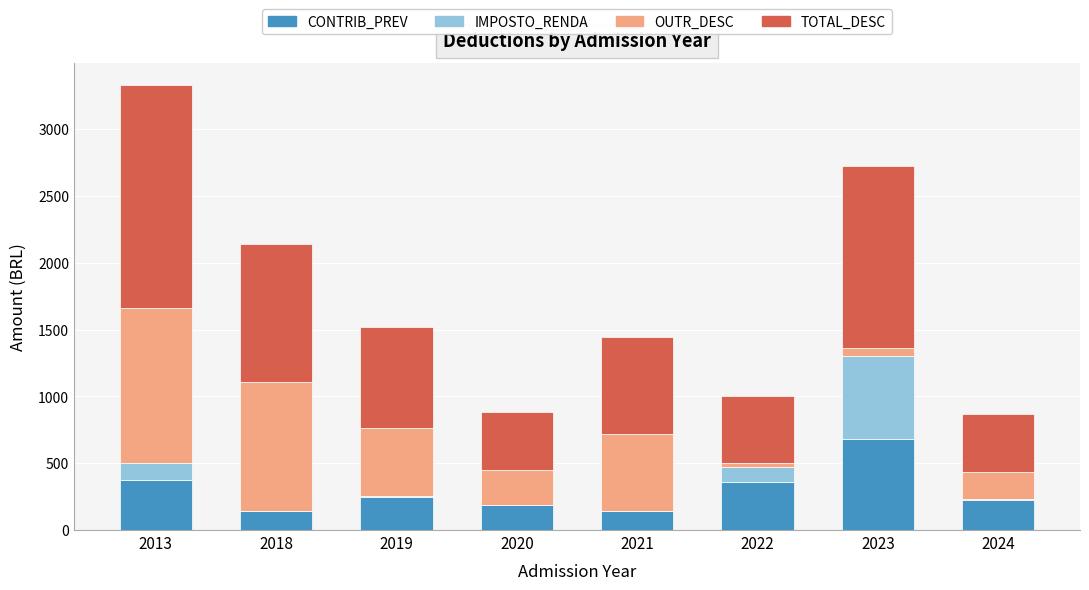

What is the sum of all CONTRIB_PREV values?

2369.5